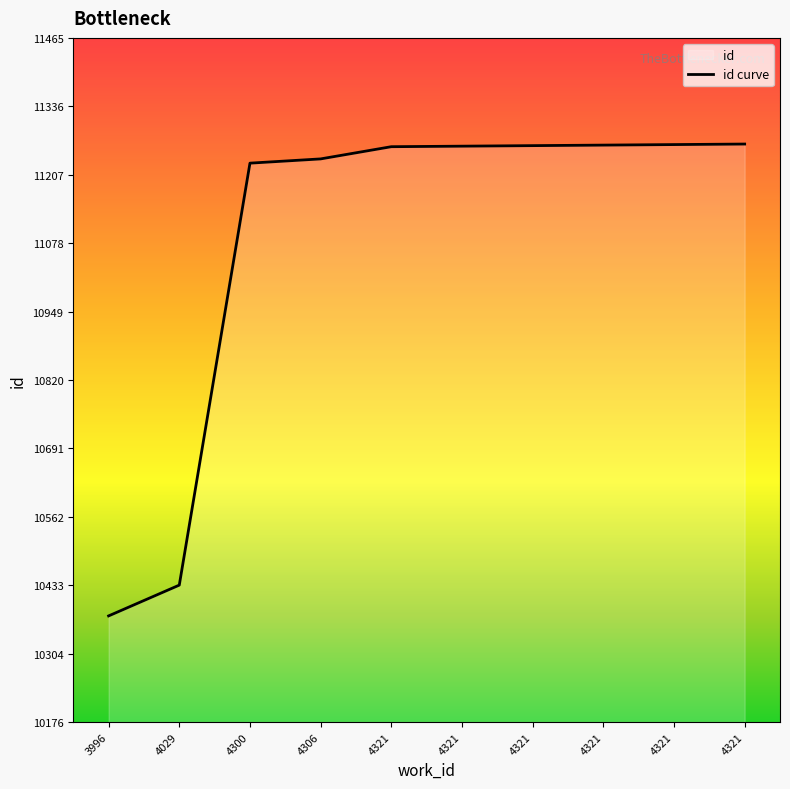

True or false: the data shows 16977 at 4300.

False